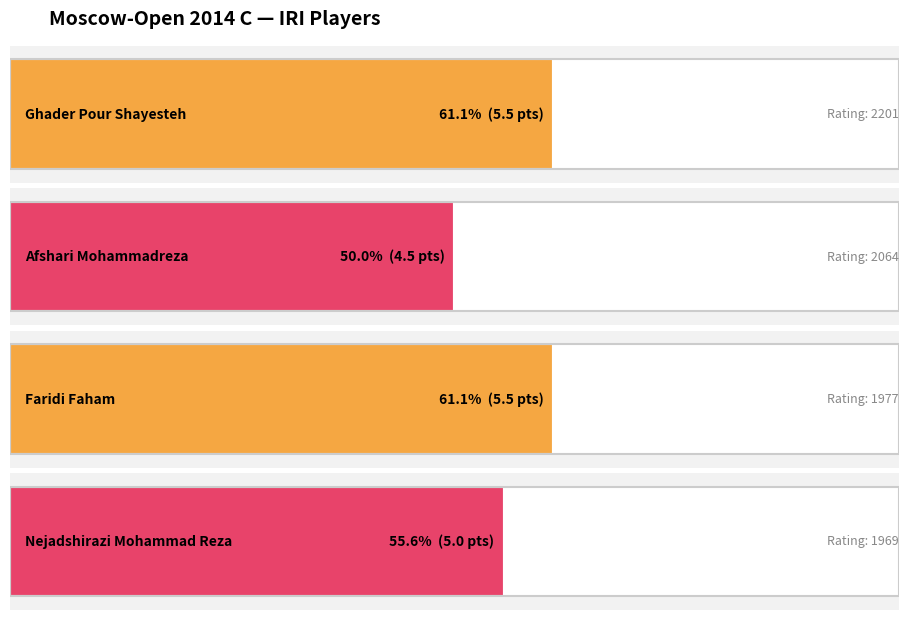

Rank the categories by value from highest to lowest.

Ghader Pour Shayesteh, Faridi Faham, Nejadshirazi Mohammad Reza, Afshari Mohammadreza